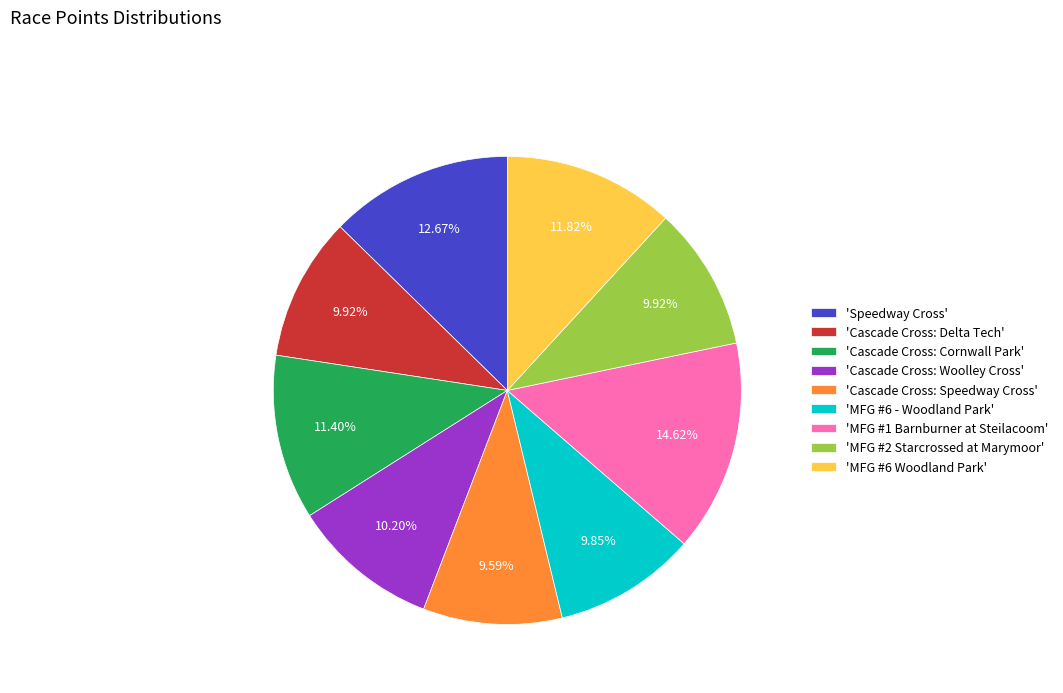

Which slice is the largest?

'MFG #1 Barnburner at Steilacoom'